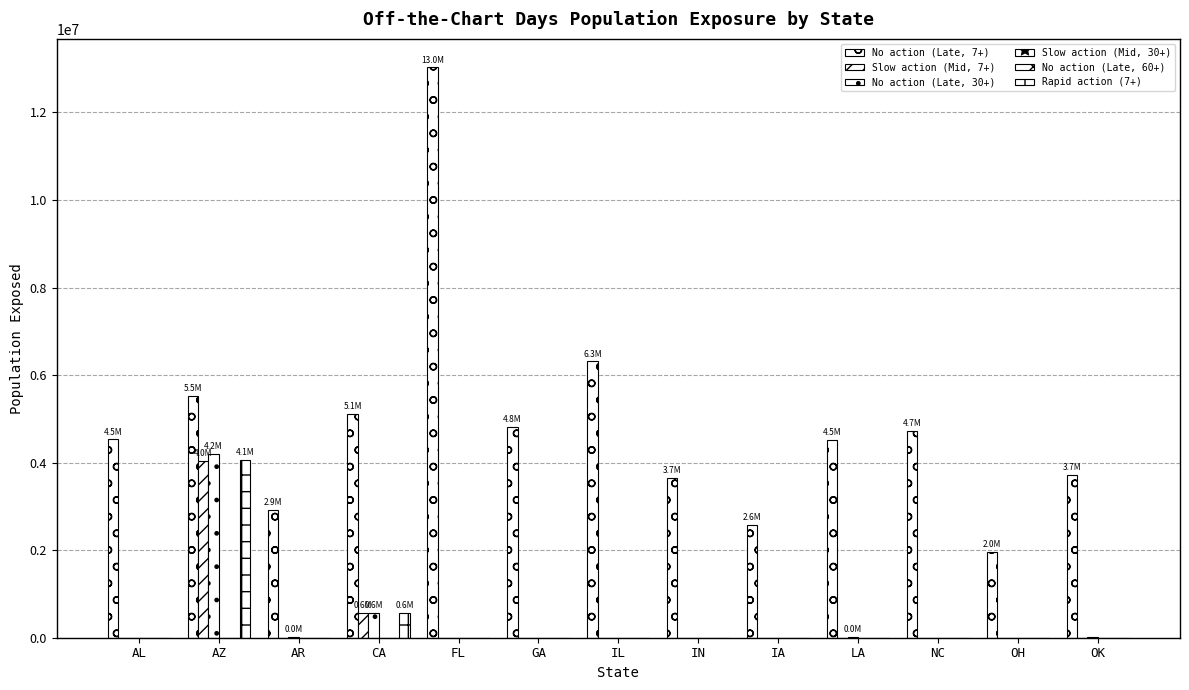

How many distinct data groups are displayed?

5